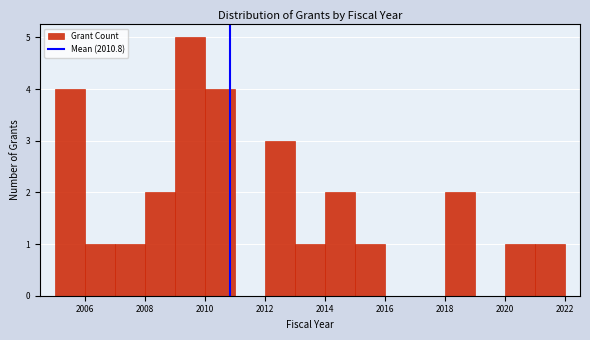

Reading left to right, transcribe this chart: for each bar, give the range it covers on the x-axis and its height. The values are not printed on the chart, so give them approximately, as read against the axis.

2005 to 2006: 4
2006 to 2007: 1
2007 to 2008: 1
2008 to 2009: 2
2009 to 2010: 5
2010 to 2011: 4
2011 to 2012: 0
2012 to 2013: 3
2013 to 2014: 1
2014 to 2015: 2
2015 to 2016: 1
2016 to 2017: 0
2017 to 2018: 0
2018 to 2019: 2
2019 to 2020: 0
2020 to 2021: 1
2021 to 2022: 1